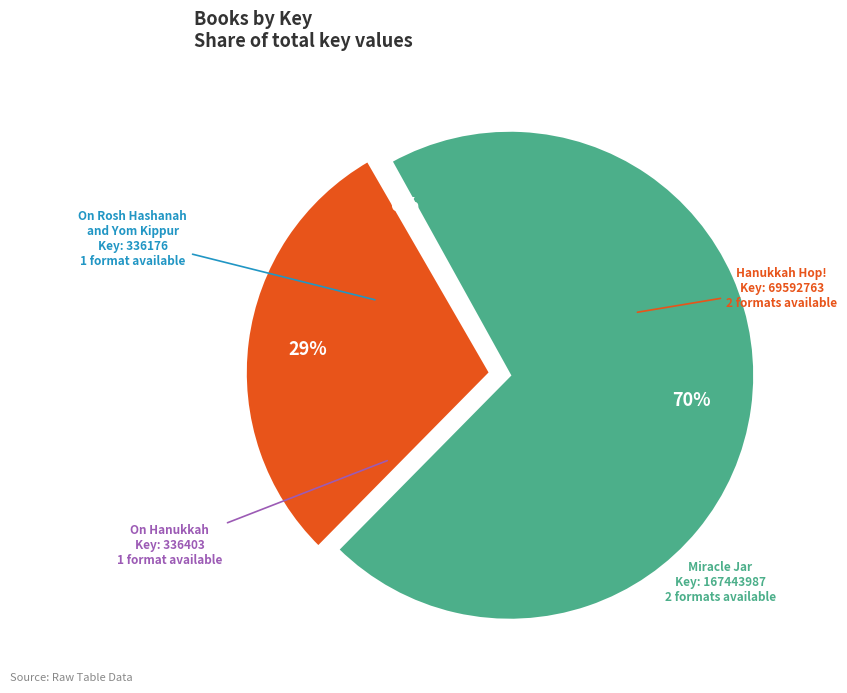

Between On Hanukkah and Hanukkah Hop!, which is larger?

Hanukkah Hop!